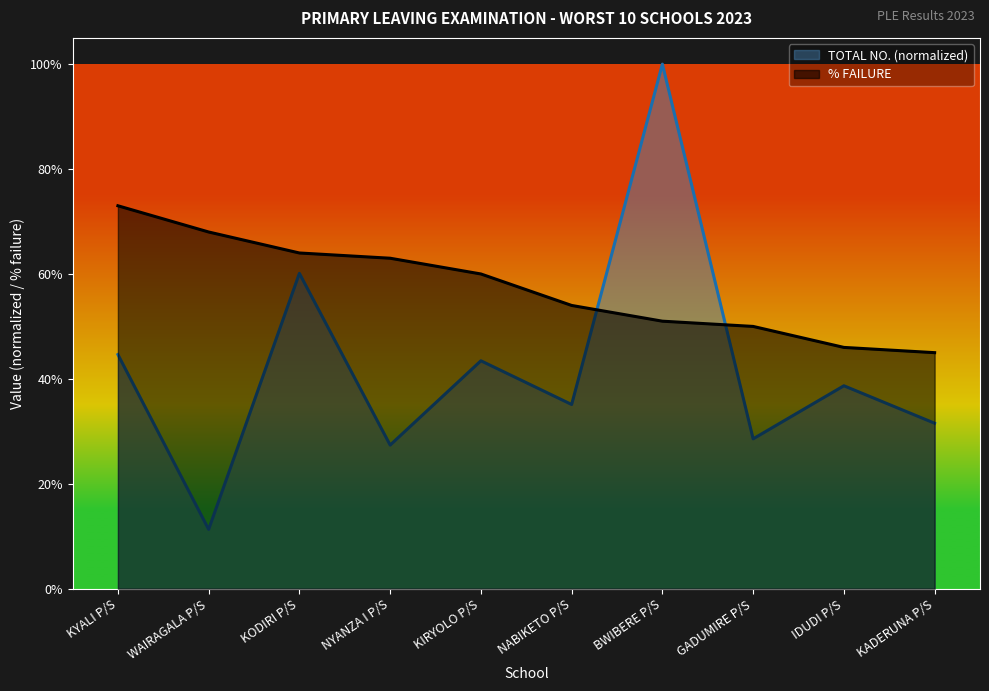

Where do % FAILURE and TOTAL NO. first cross each other?

NABIKETO P/S and BWIBERE P/S